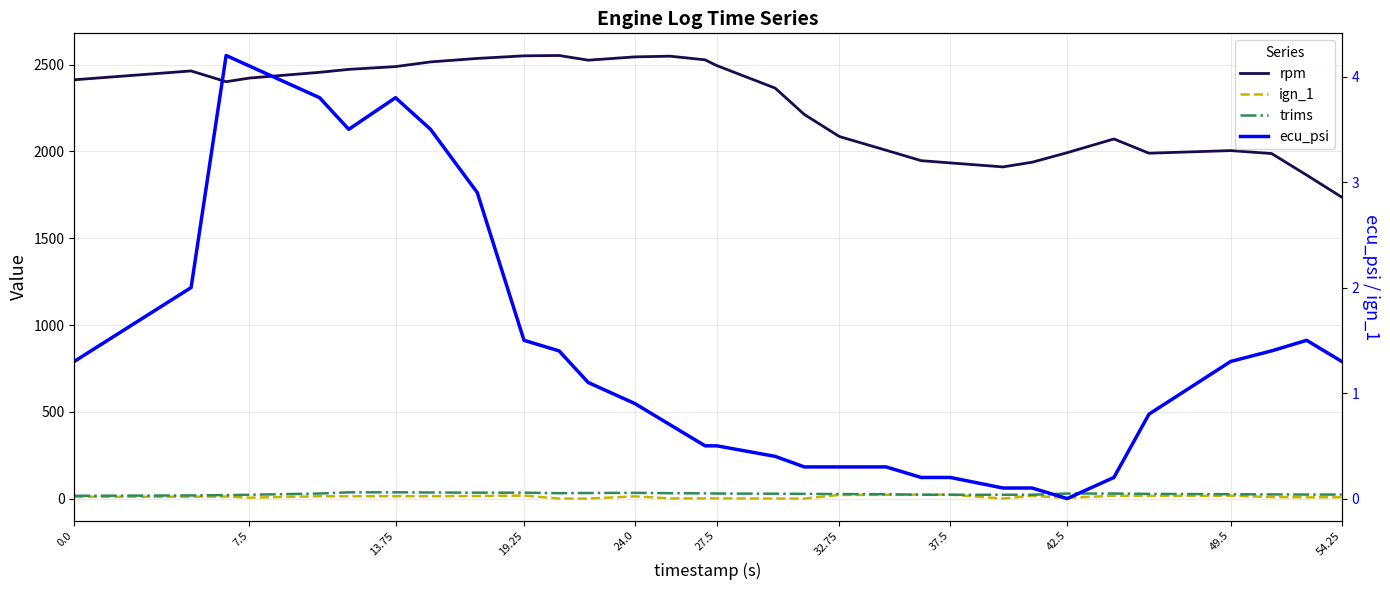

Is it true that trims equals 35.0 at 37.5?

True